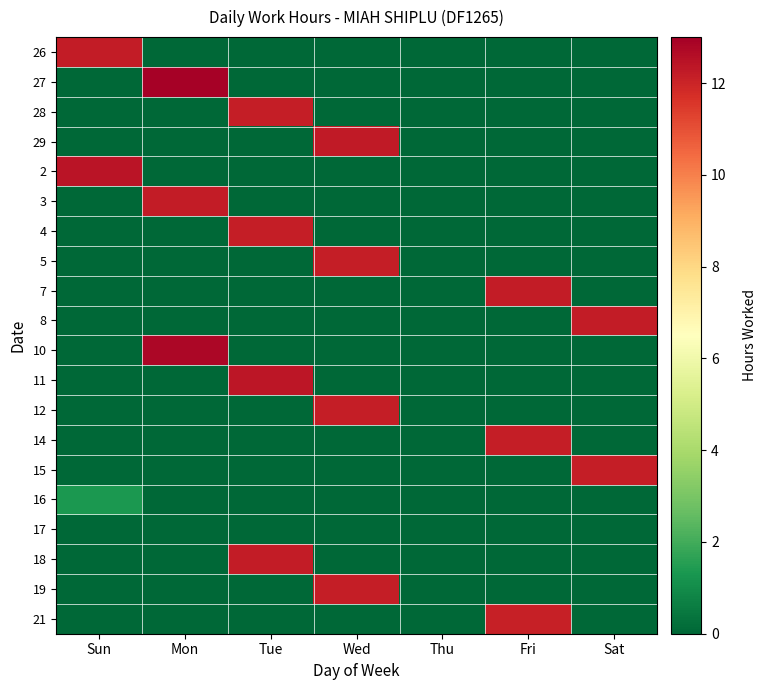

At how many categories does at least one series exceed 5?

6